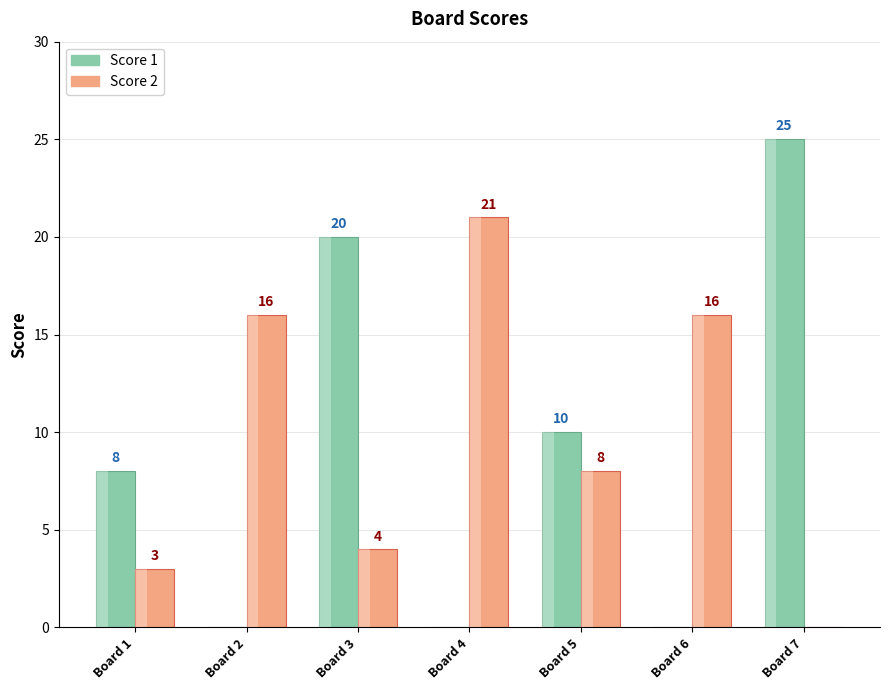

Read the Score 2 value at Board 6, to the nearest 10.

20